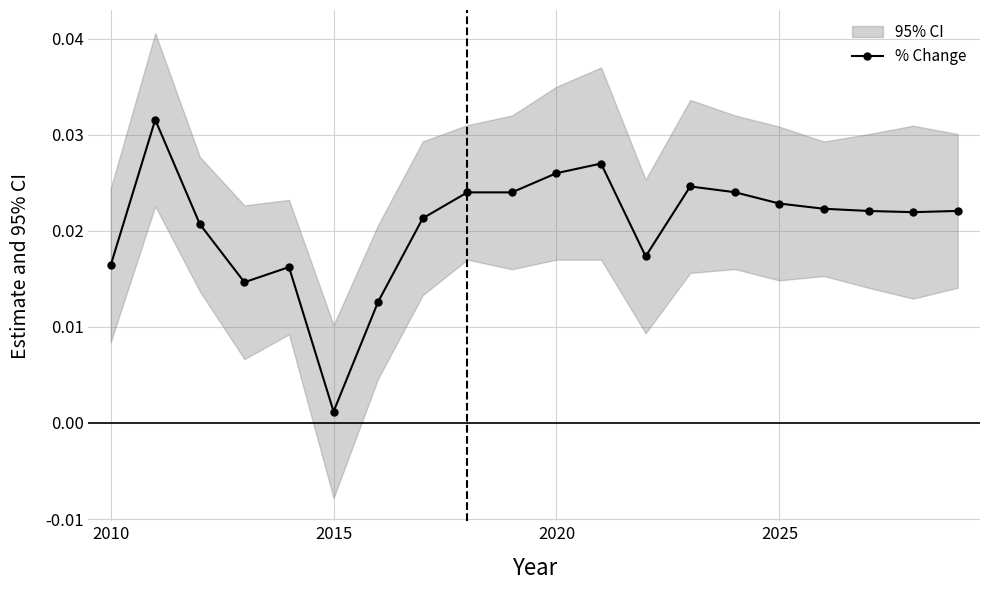

True or false: % Change has more than 0 interior local peaks.

True